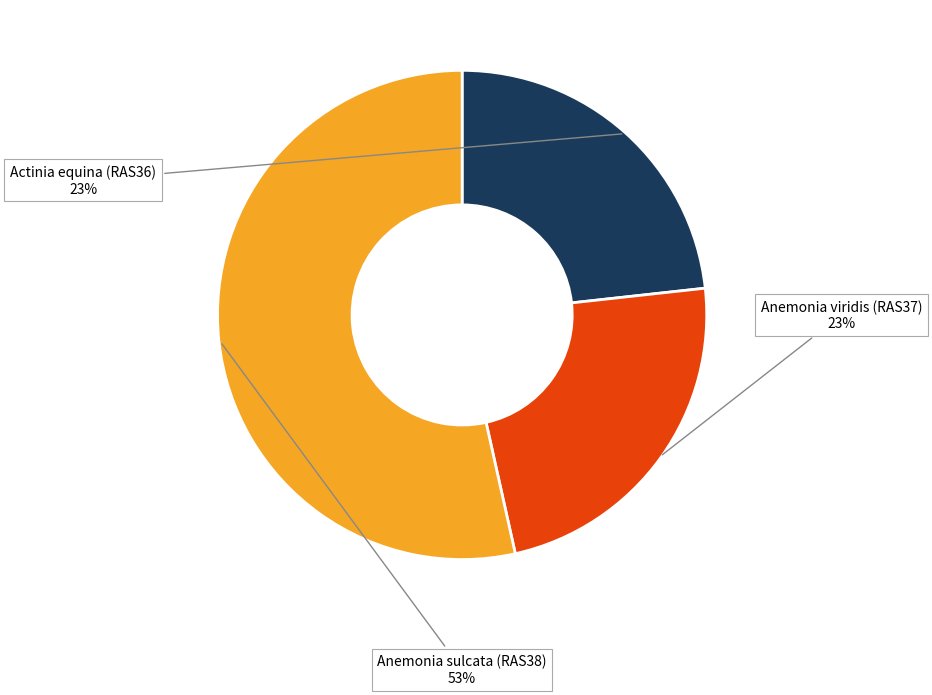

What is the largest slice in the pie chart?

Anemonia sulcata (RAS38)